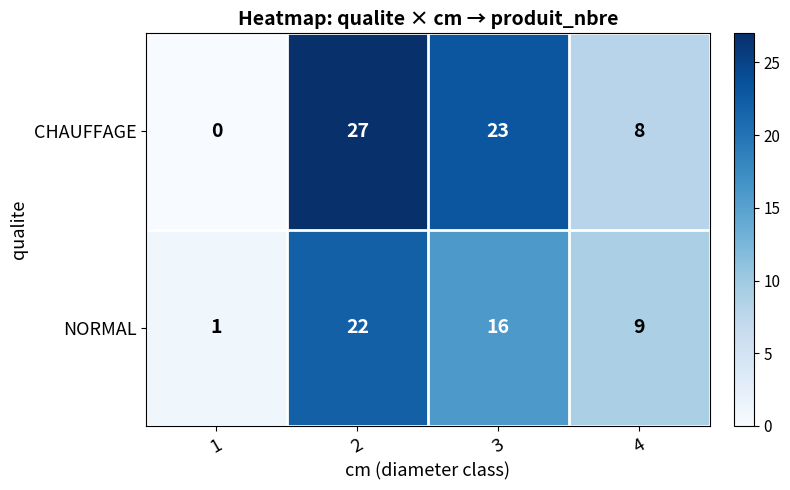

List the series in order of their peak value, highest first.

CHAUFFAGE, NORMAL